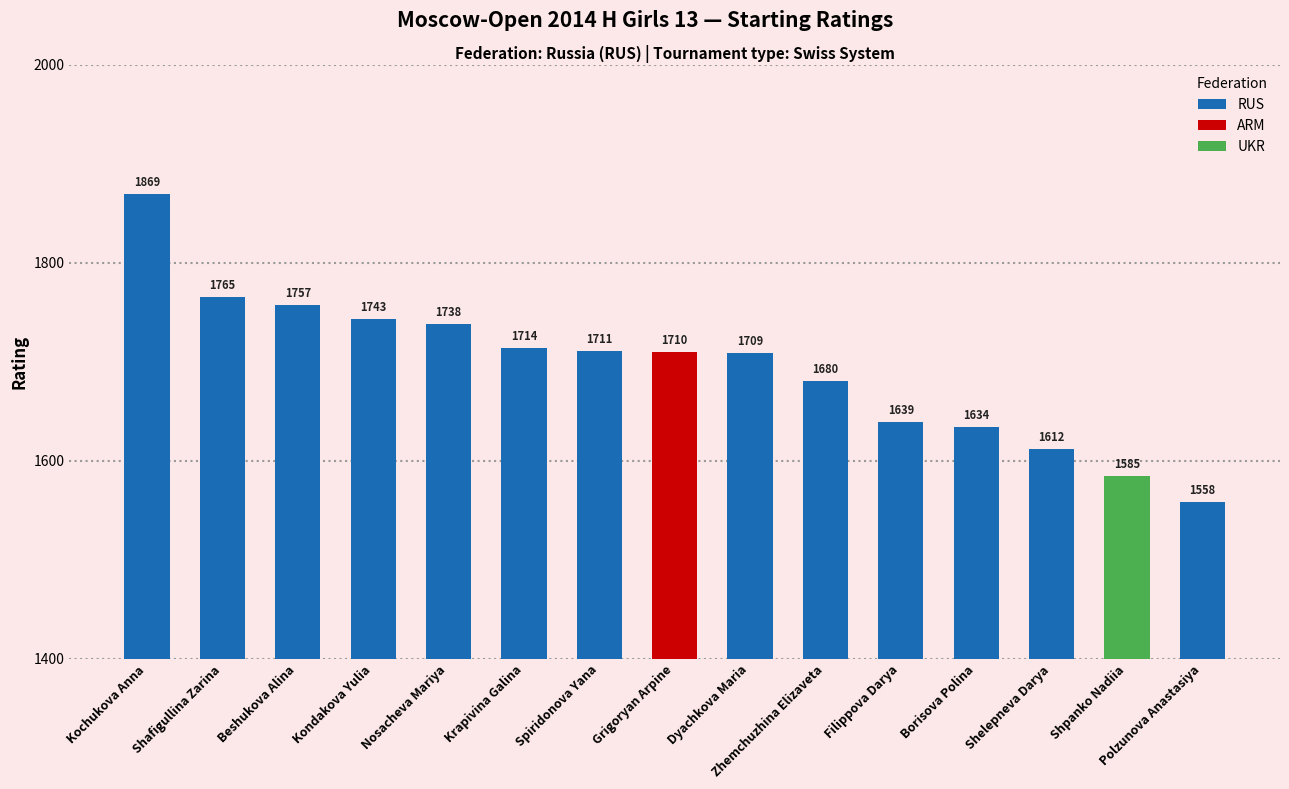

What is the difference between the maximum and minimum values?

311